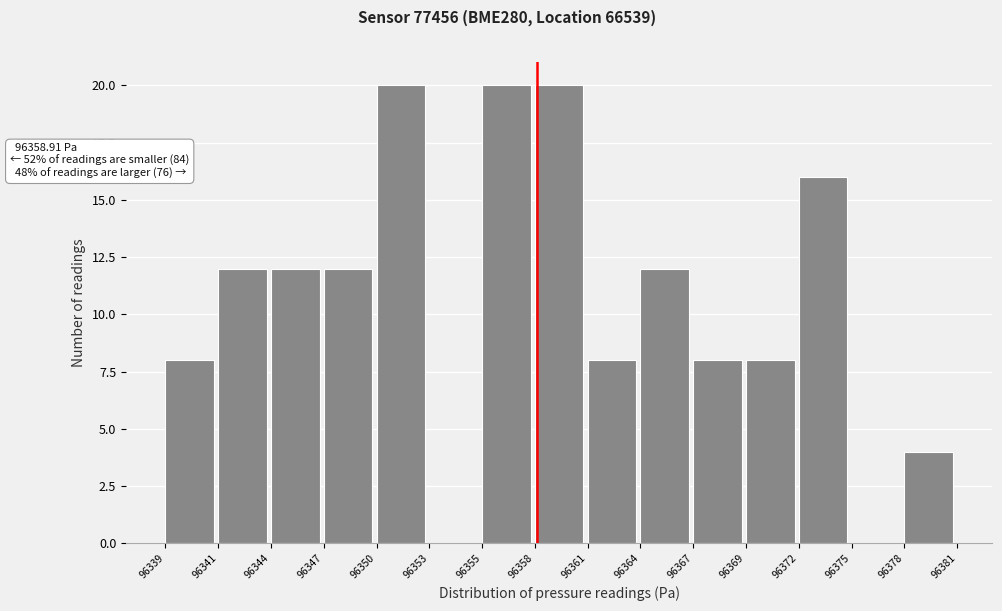

Reading left to right, extract all data points from this chart.

96339=8	96341=12	96344=12	96347=12	96350=20	96353=0	96355=20	96358=20	96361=8	96364=12	96367=8	96369=8	96372=16	96375=0	96378=4